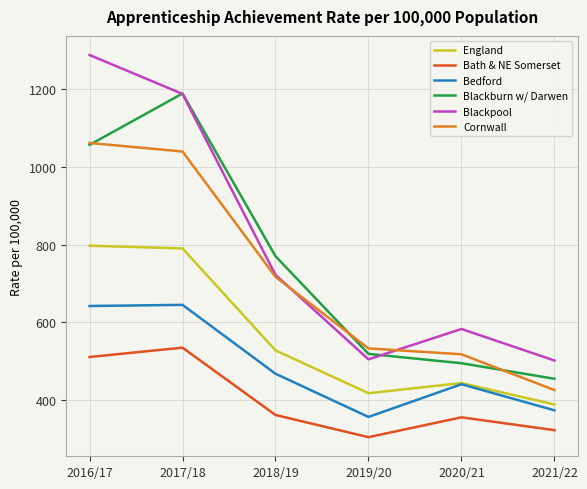

Which series has the largest total across all categories?

Blackpool